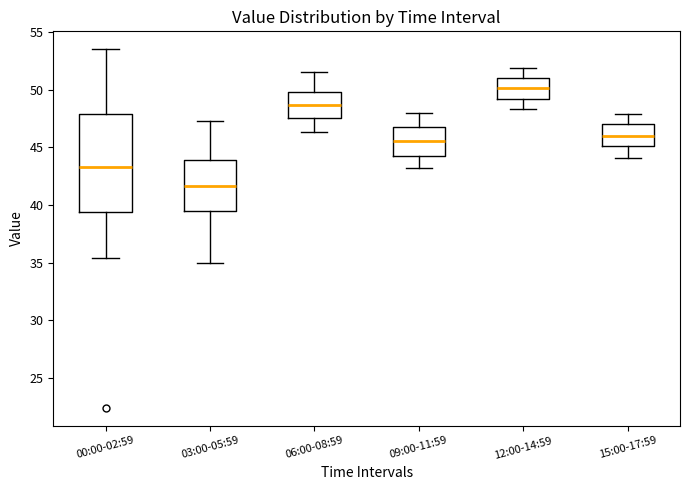

Reading left to right, read every box against the y-axis: the position of its median line, the range the box covers, and the ends of its whiskers. The values are not printed on the chart, so give them approximately, as read against the axis.

00:00-02:59: median 43.5, box 39.5 to 48.0, whiskers 35.5 to 53.5
03:00-05:59: median 41.5, box 39.5 to 44.0, whiskers 35.0 to 47.5
06:00-08:59: median 48.5, box 47.5 to 50.0, whiskers 46.5 to 51.5
09:00-11:59: median 45.5, box 44.0 to 47.0, whiskers 43.0 to 48.0
12:00-14:59: median 50.0, box 49.0 to 51.0, whiskers 48.5 to 52.0
15:00-17:59: median 46.0, box 45.0 to 47.0, whiskers 44.0 to 48.0